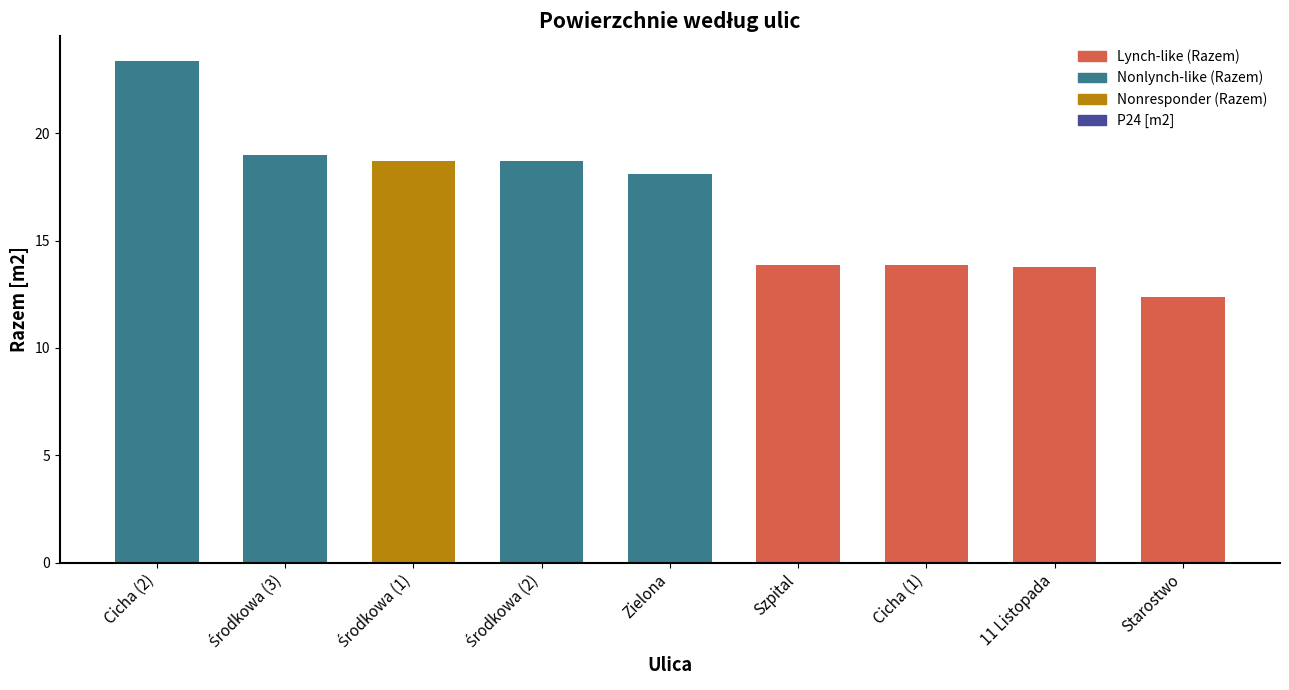

The chart shows a value of 13.8 at 11 Listopada. True or false?

True